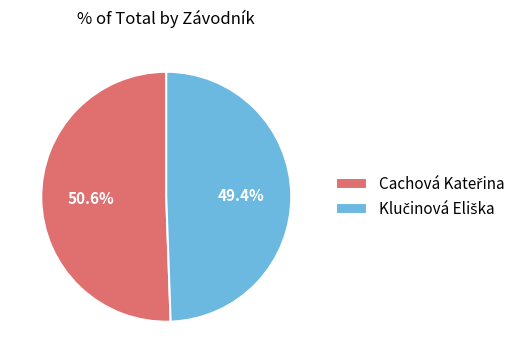

Does any single category account for the majority?

Yes